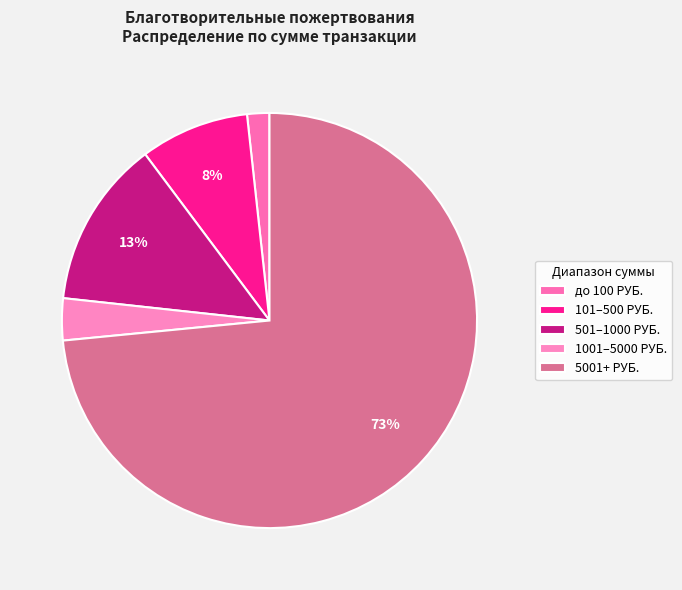

Which category has the smallest portion of the pie?

до 100 РУБ.